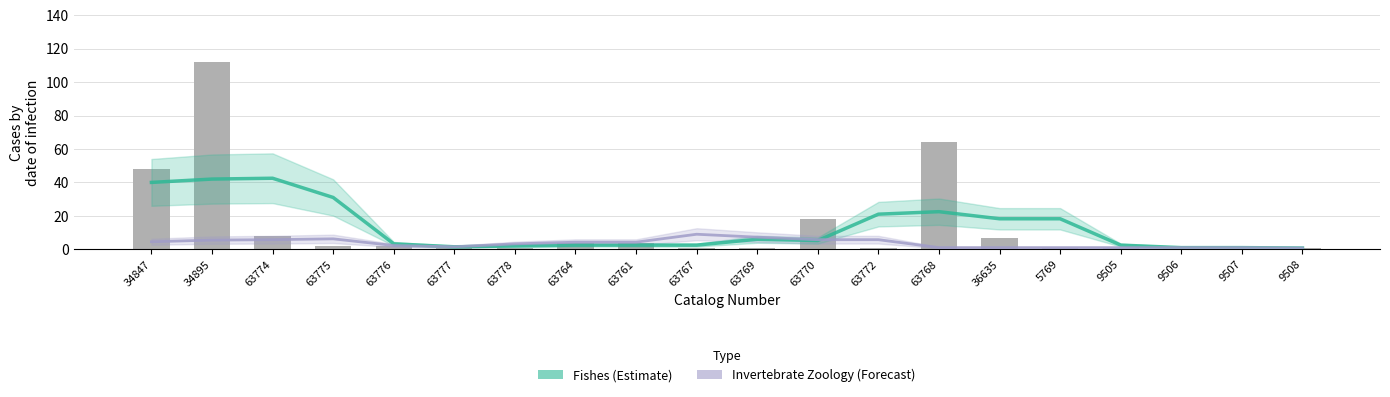

Which has a higher value, 9506 or 5769?

5769